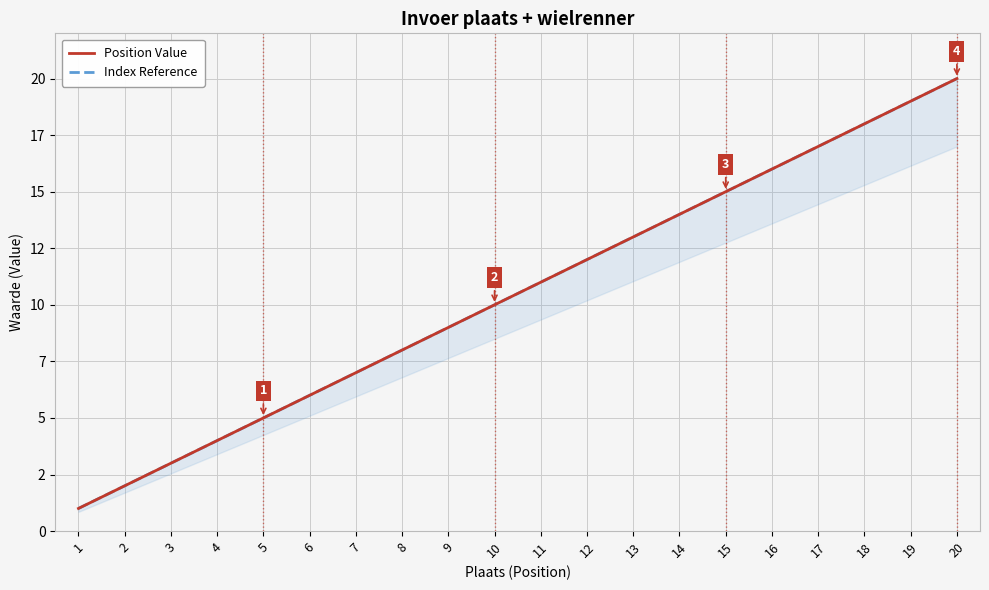

Is the value of Index Reference at 13 greater than the value of Position Value at 7?

Yes